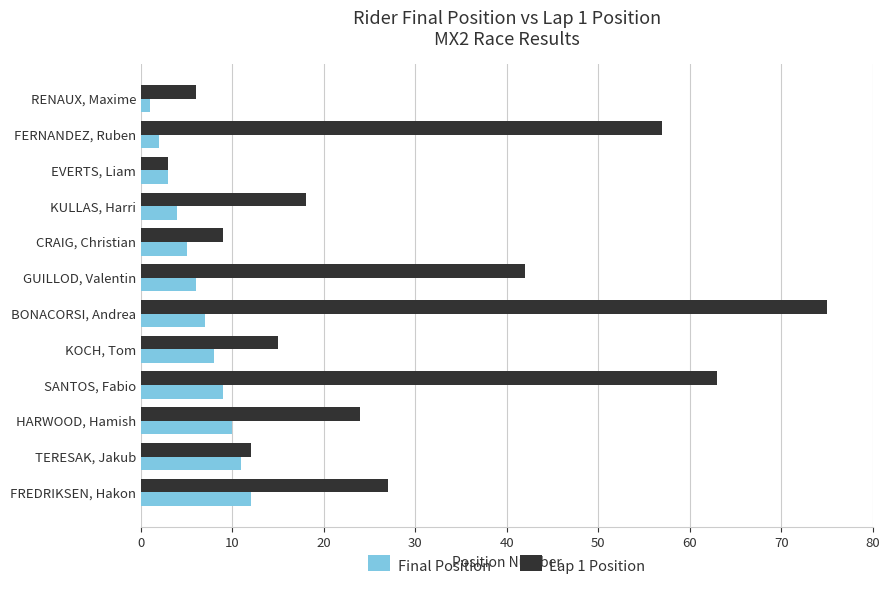

The Lap 1 Position series shows 9 at CRAIG, Christian. True or false?

True